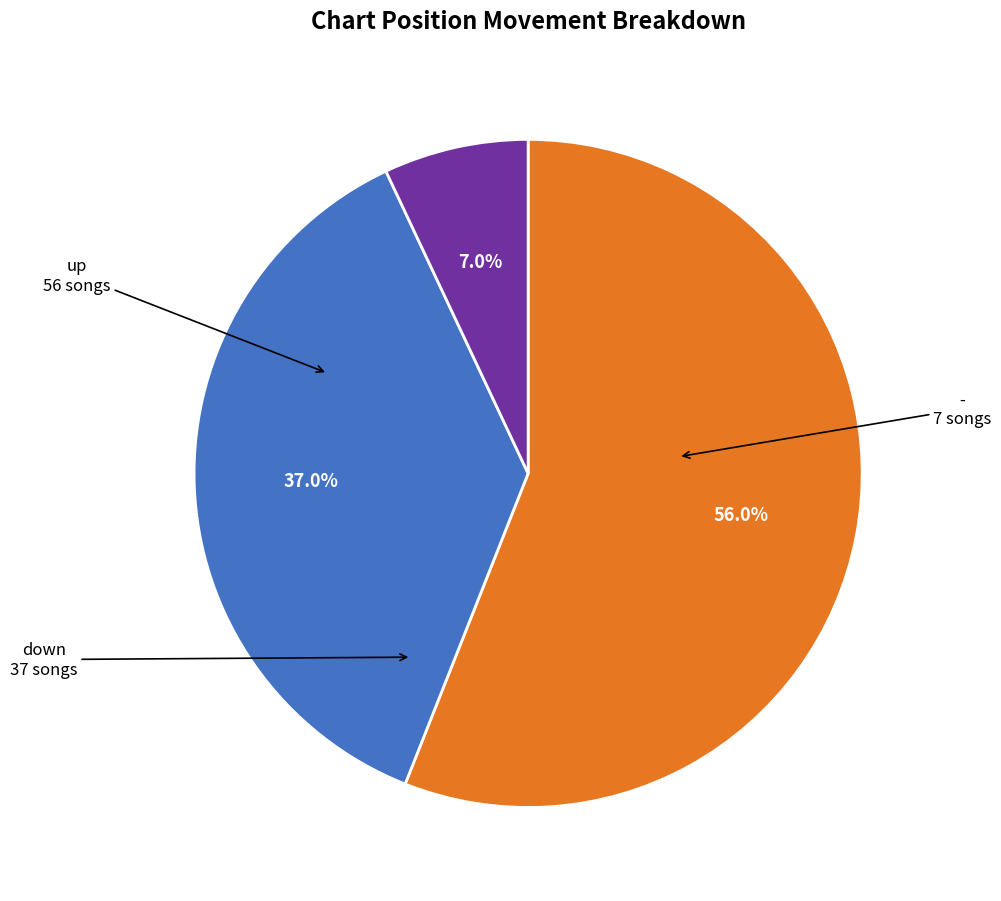

How much of the chart is everything except down?

63.0%